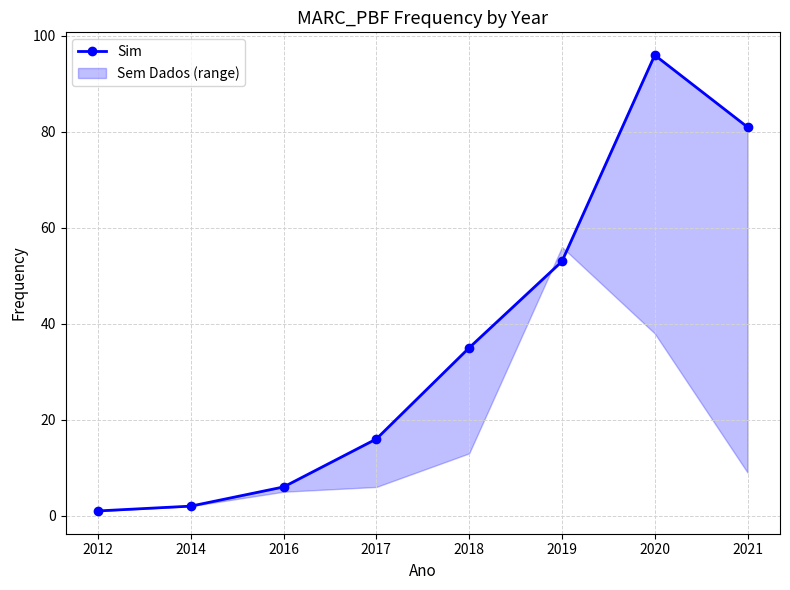

Which category has the lowest value across all series?

2012